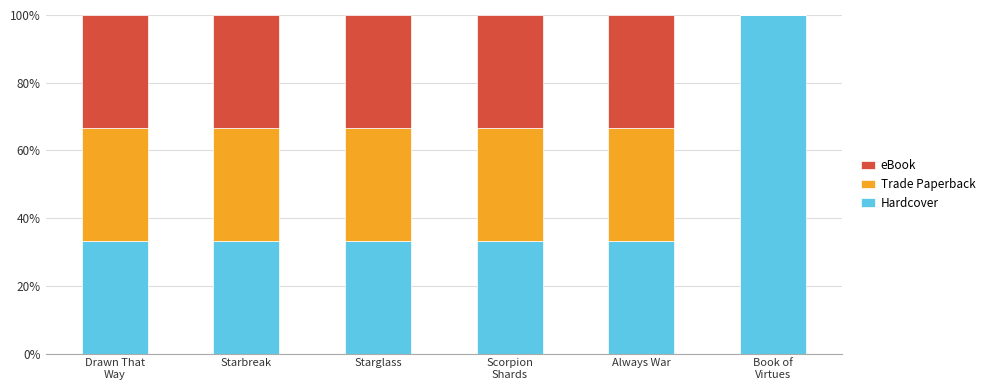

Is it true that Hardcover equals 47.9 at Always War?

False